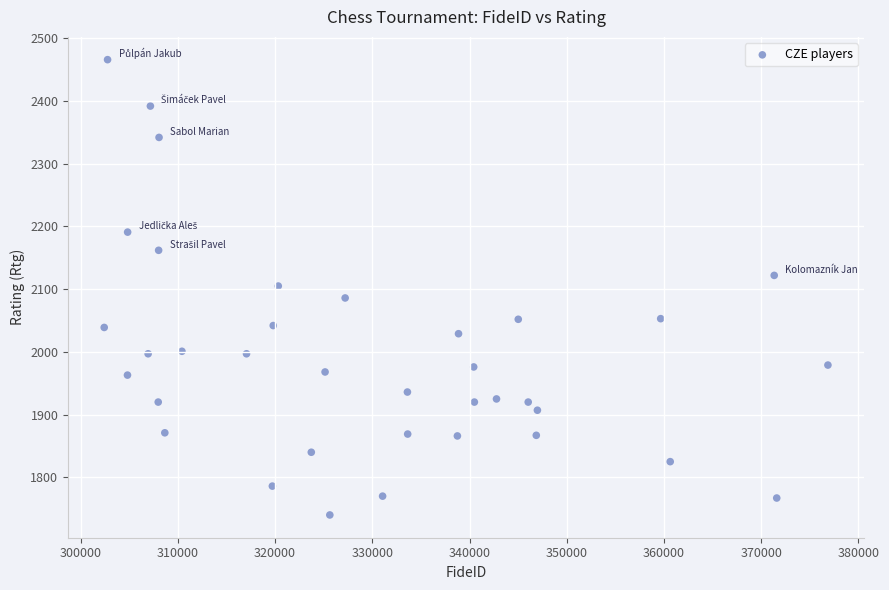

What is the range of X values (max minus min)?

74462